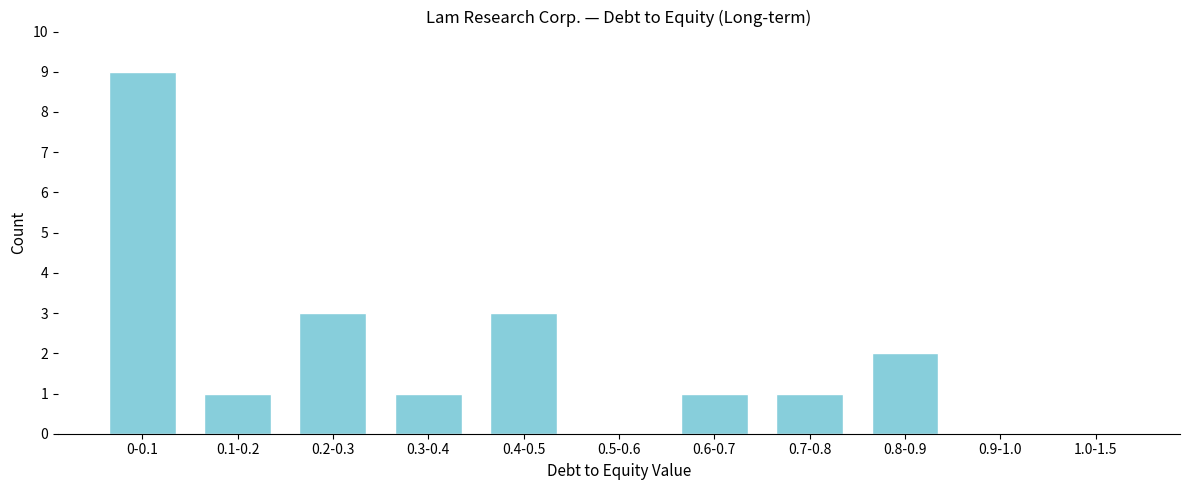

Reading left to right, extract all data points from this chart.

0-0.1=9	0.1-0.2=1	0.2-0.3=3	0.3-0.4=1	0.4-0.5=3	0.5-0.6=0	0.6-0.7=1	0.7-0.8=1	0.8-0.9=2	0.9-1.0=0	1.0-1.5=0